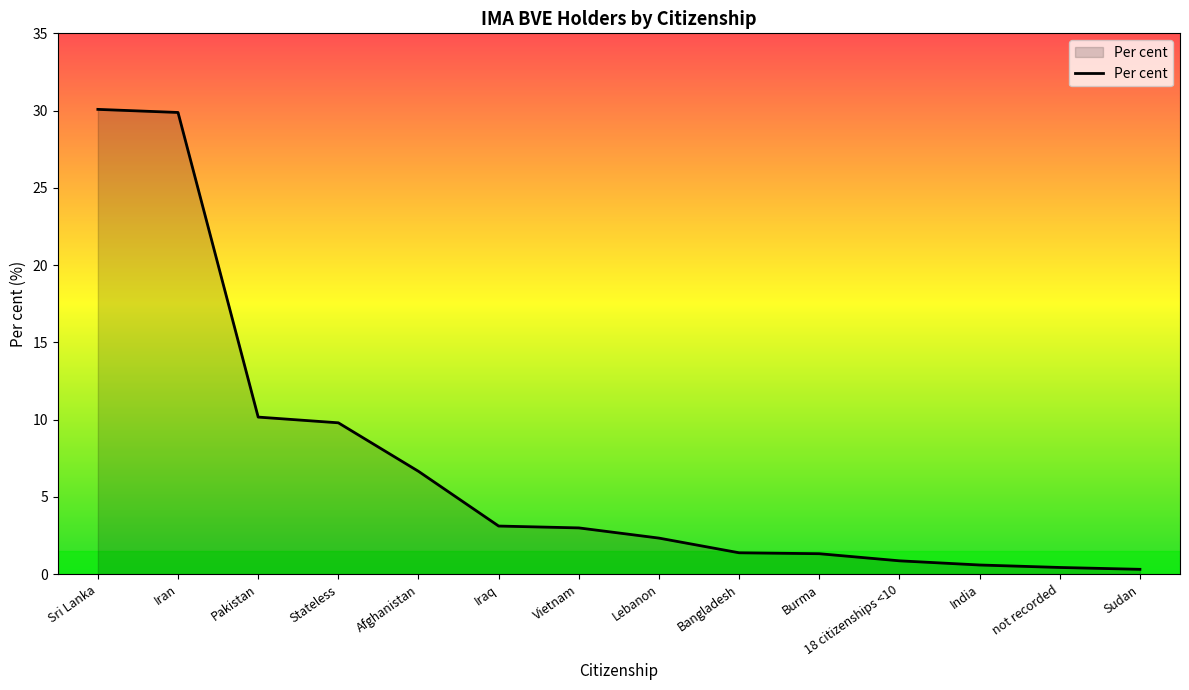

What is the ratio of the value at Pakistan to the value at Bangladesh?

7.3